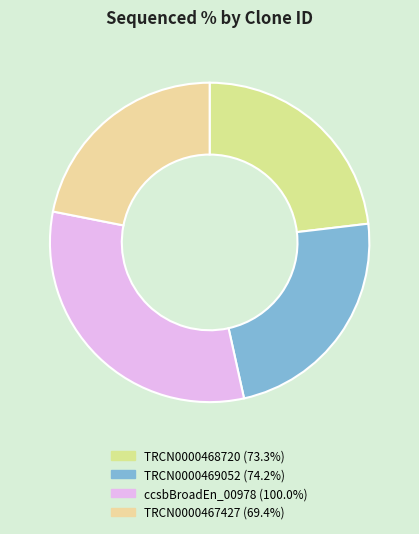

Which category has the biggest portion of the pie?

ccsbBroadEn_00978